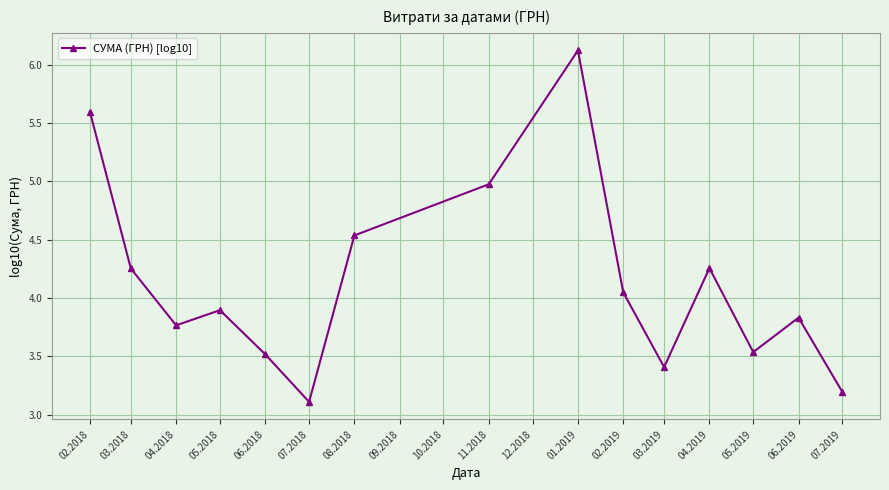

What is the change in value from 02.2018 to 01.2019?

+0.5